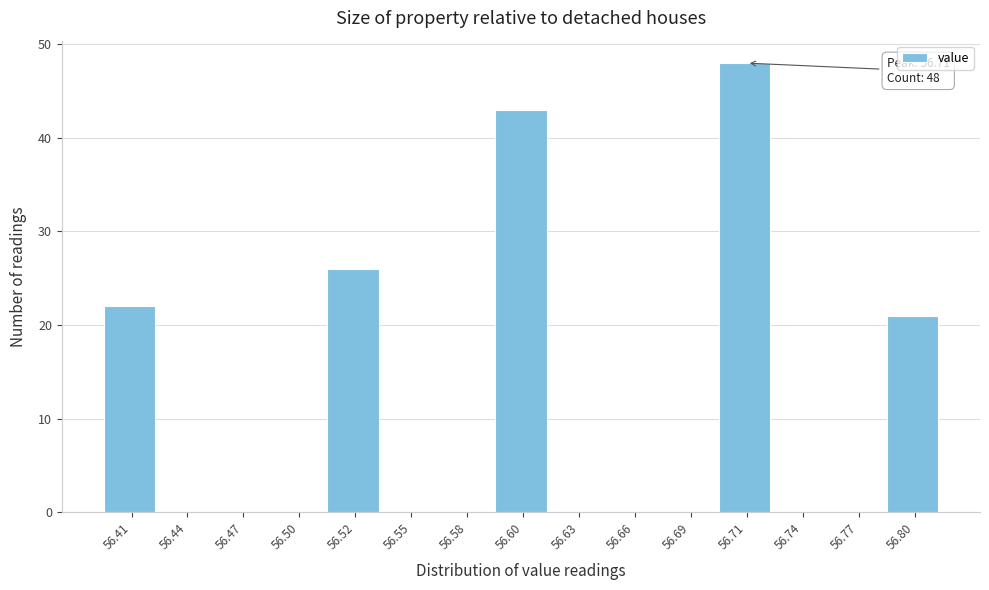

Reading right to left, what are all the values shown in this chart?

56.80=21	56.77=0	56.74=0	56.71=48	56.69=0	56.66=0	56.63=0	56.60=43	56.58=0	56.55=0	56.52=26	56.50=0	56.47=0	56.44=0	56.41=22